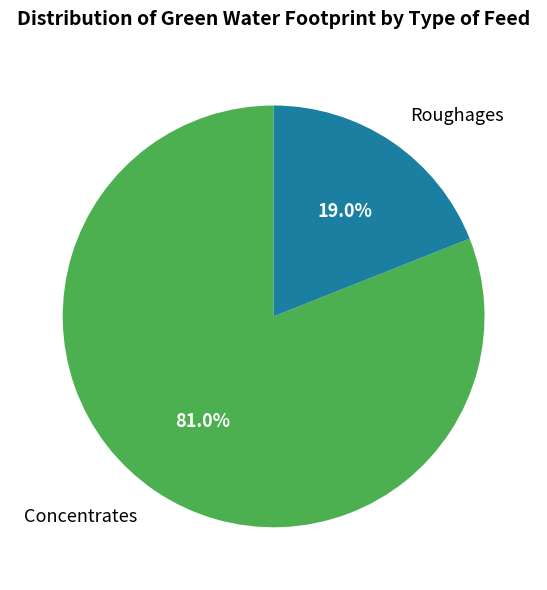

What percentage is the Concentrates slice, to the nearest percent?

81%